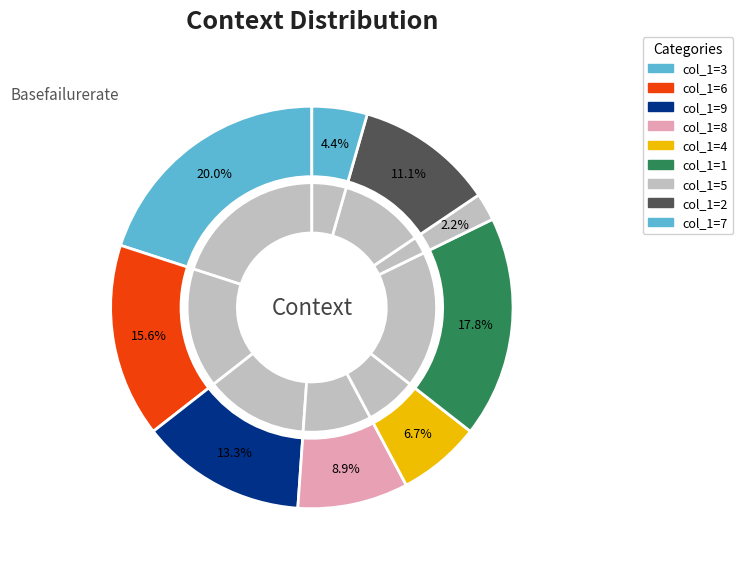

Does 5 account for over 50% of the chart?

No